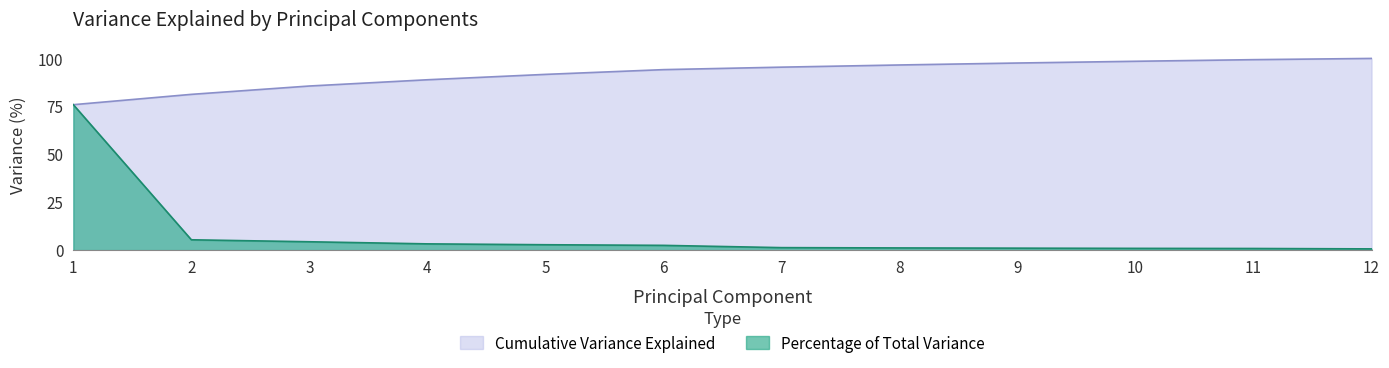

Which category has the highest value in the Cumulative Variance Explained series?

12